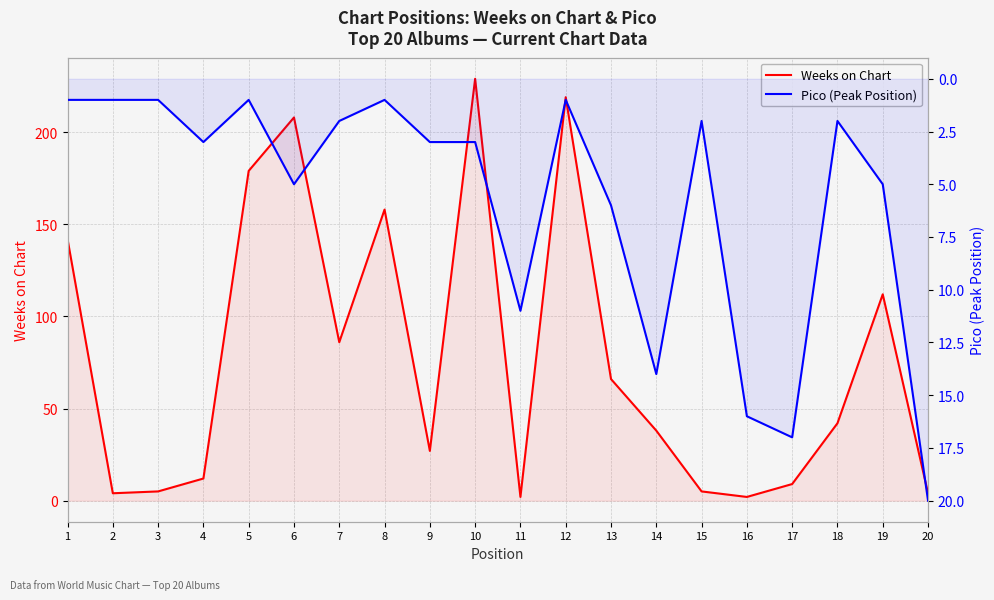

What is the sum of all Pico (Peak Position) values?

115